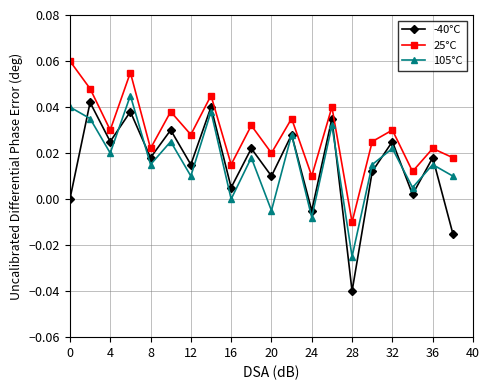

Which series has the largest range (max minus min)?

-40°C